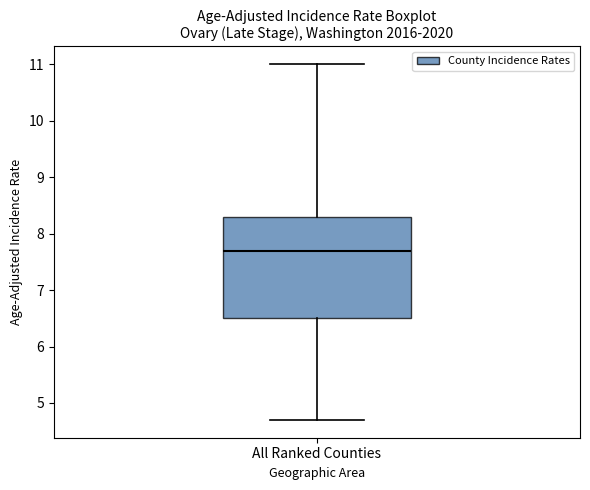

Where does the median line of the box for All Ranked Counties sit on the y-axis? The values are not printed on the chart, so give them approximately, as read against the axis.

7.7